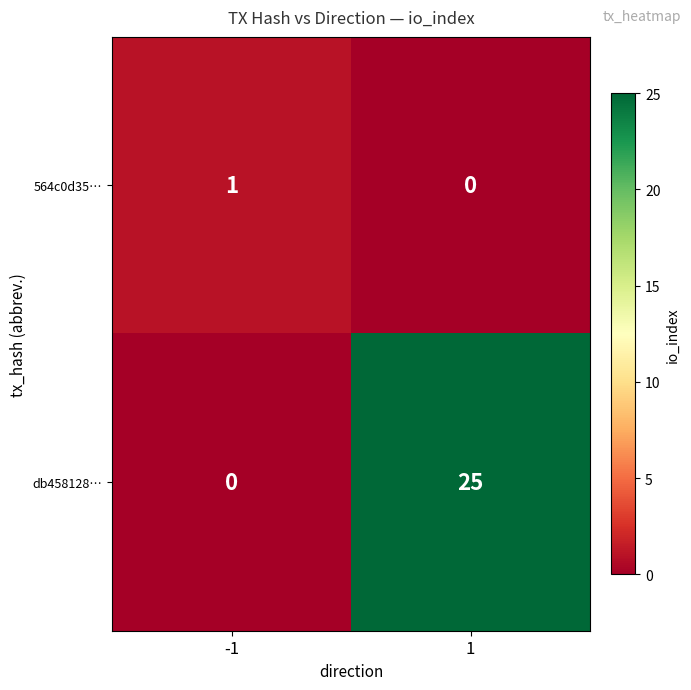

List the series in order of their peak value, highest first.

db458128…, 564c0d35…